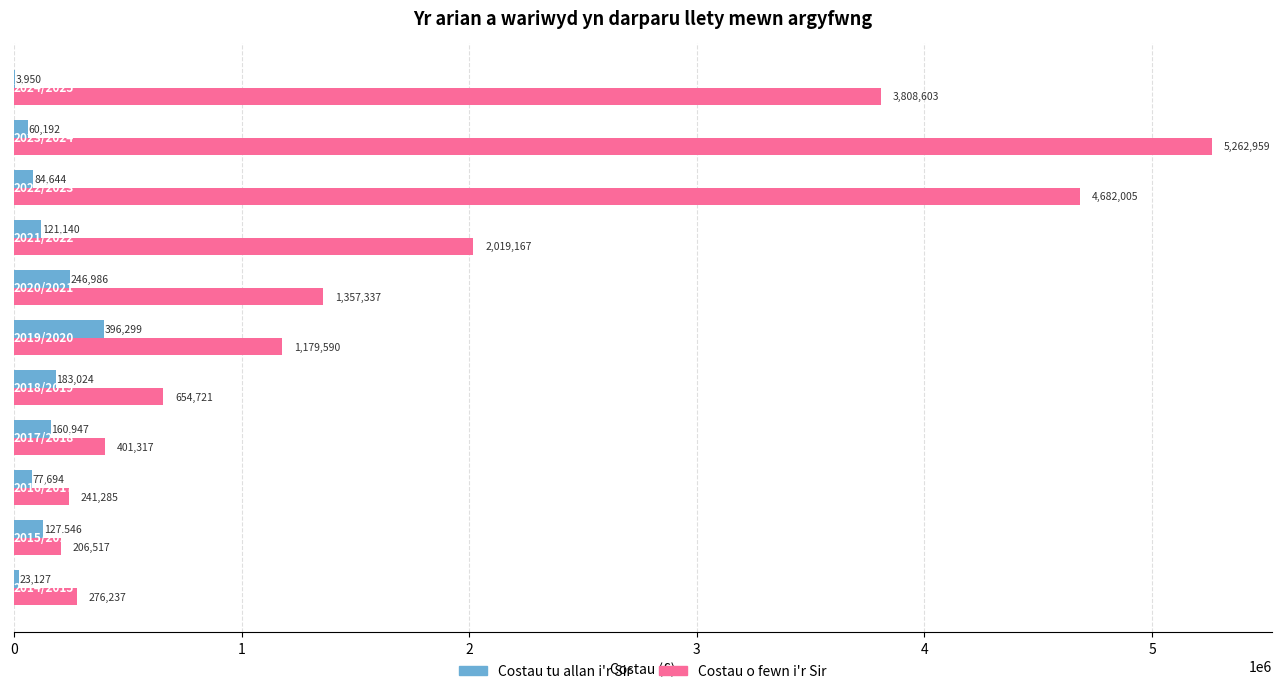

What is the greatest value displayed?

5262959.0